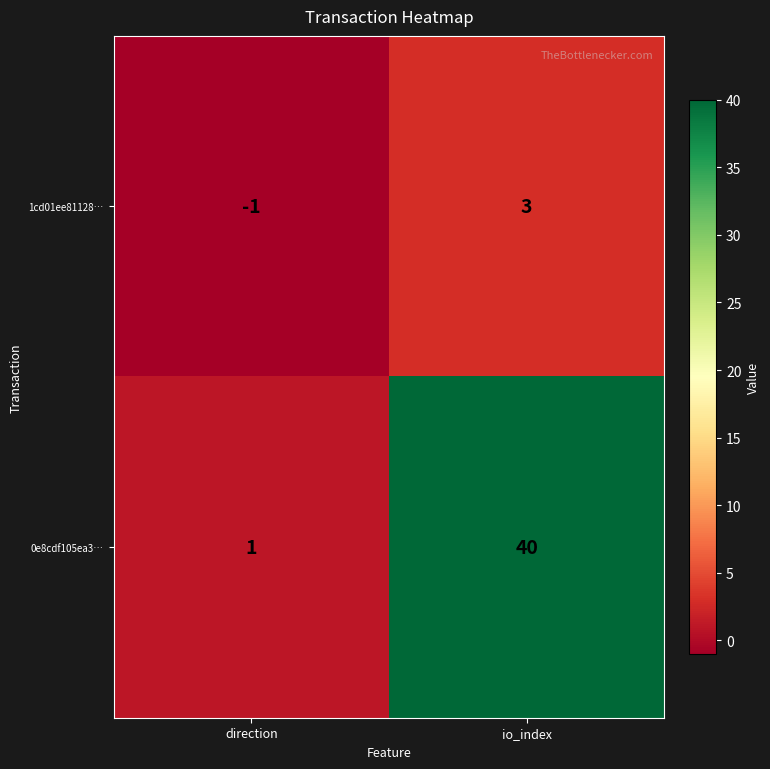

What is the sum of all 0e8cdf105ea3… values?

41